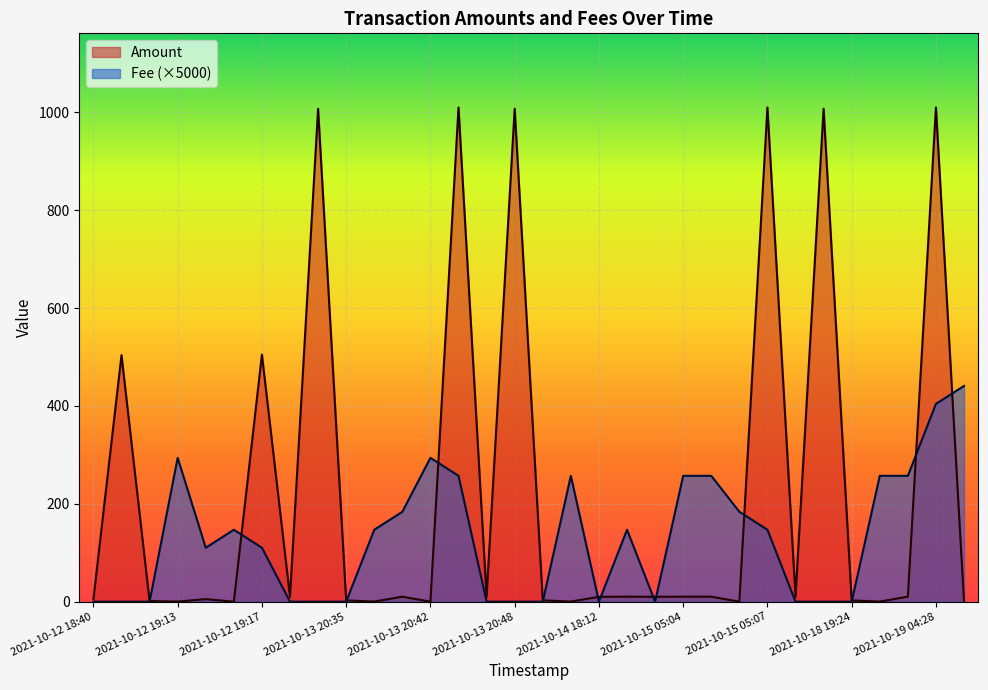

Is it true that Amount equals 17.6 at 2021-10-14 18:12?

False